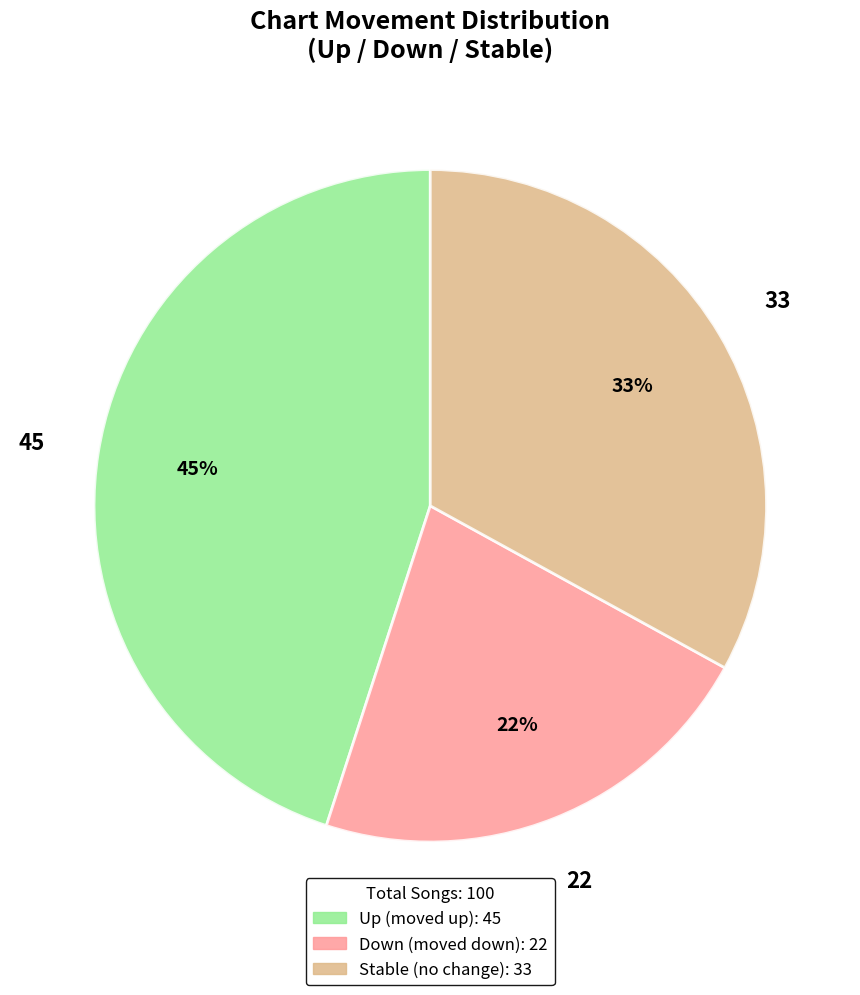

Is there a majority slice in this chart?

No